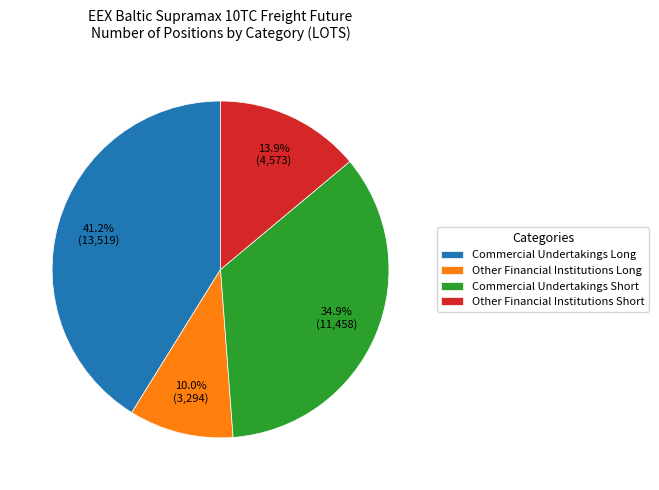

To the nearest percent, what portion does Commercial Undertakings Short represent?

35%